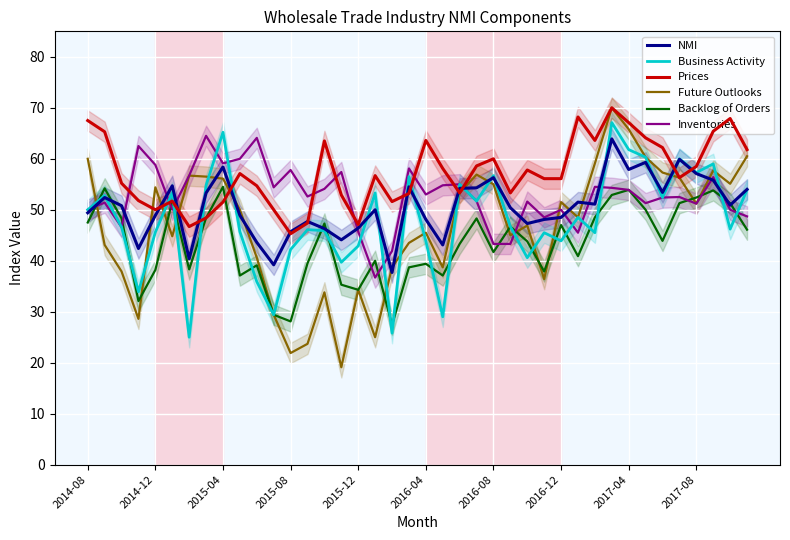

True or false: Future Outlooks has a value of 52.8 at 27.

False